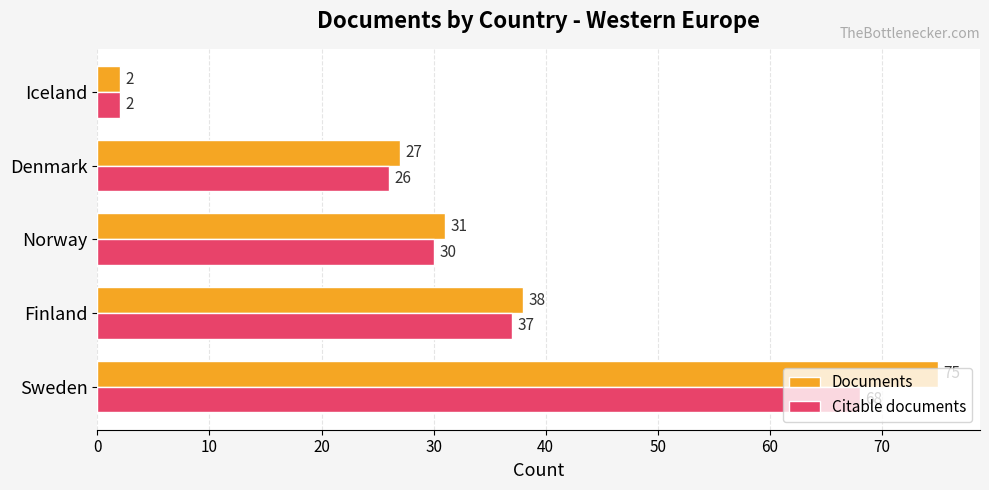

What is the lowest value of the Citable documents series?

2